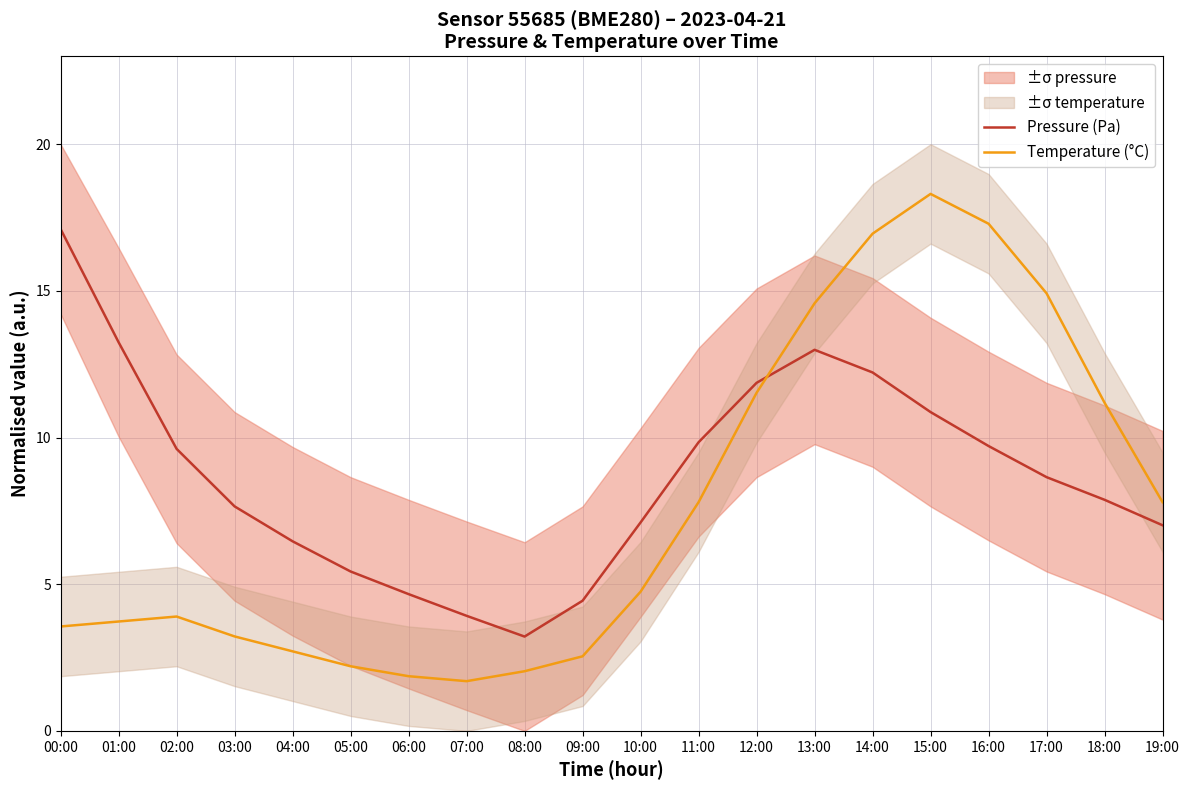

At which category does the chart reach its peak across all series?

15:00